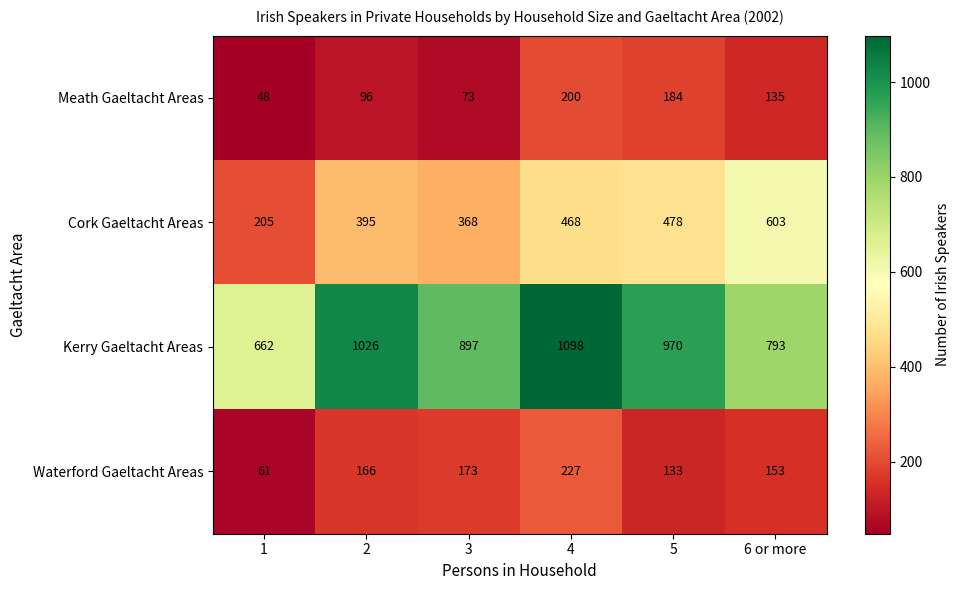

Reading left to right, extract all data points from this chart.

Meath Gaeltacht Areas: 48	96	73	200	184	135
Cork Gaeltacht Areas: 205	395	368	468	478	603
Kerry Gaeltacht Areas: 662	1026	897	1098	970	793
Waterford Gaeltacht Areas: 61	166	173	227	133	153